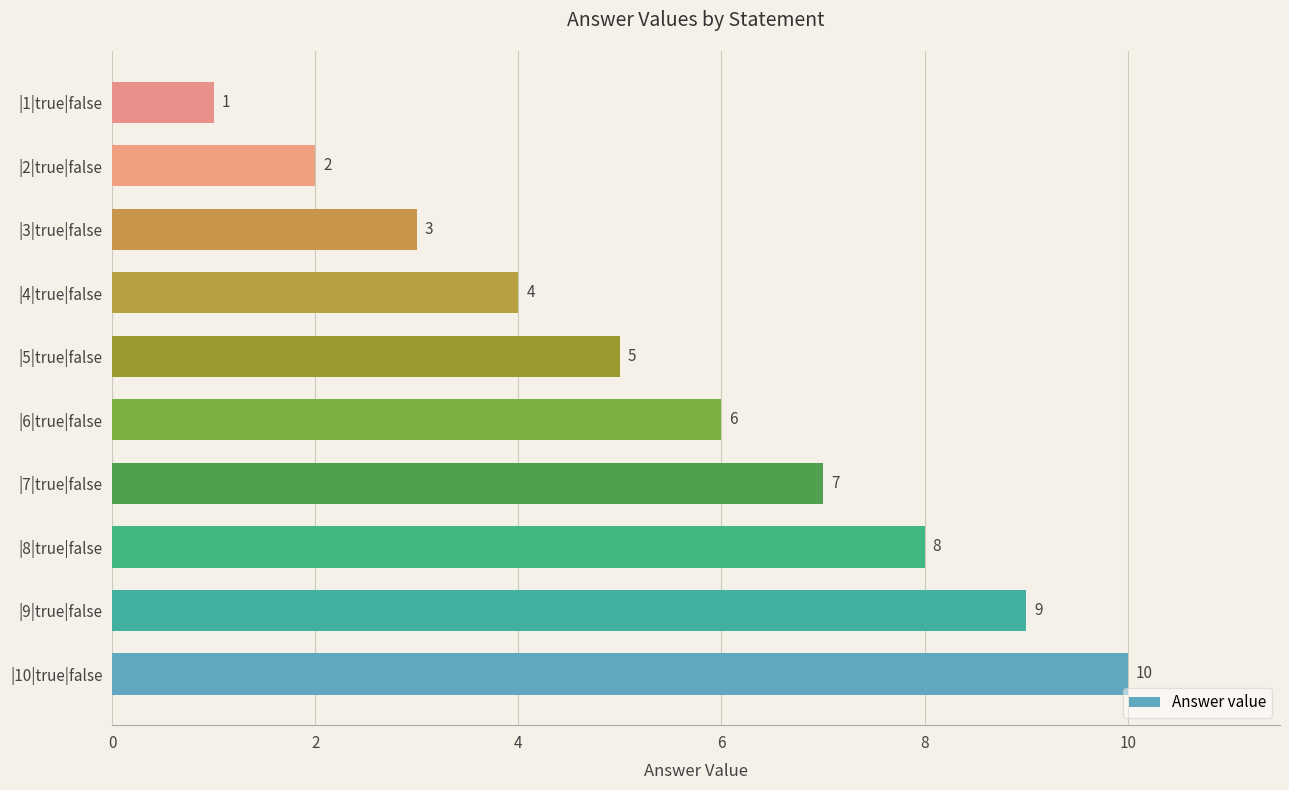

What is the minimum value shown in the chart?

1